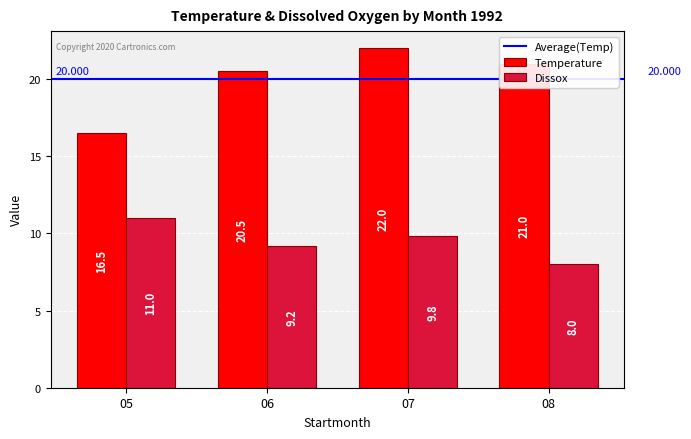

At which category is the sum across all series the highest?

07